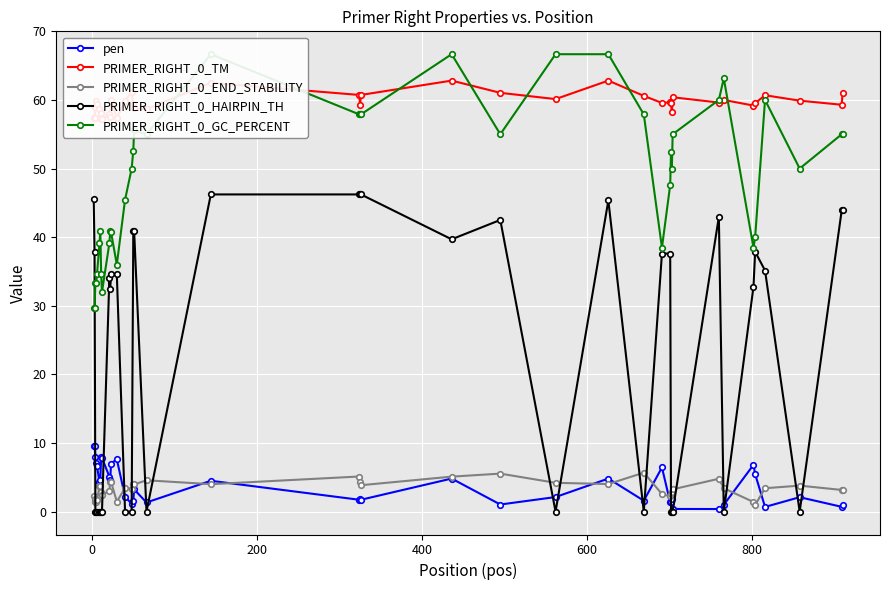

Is this an area chart (filled region under the line)?

No